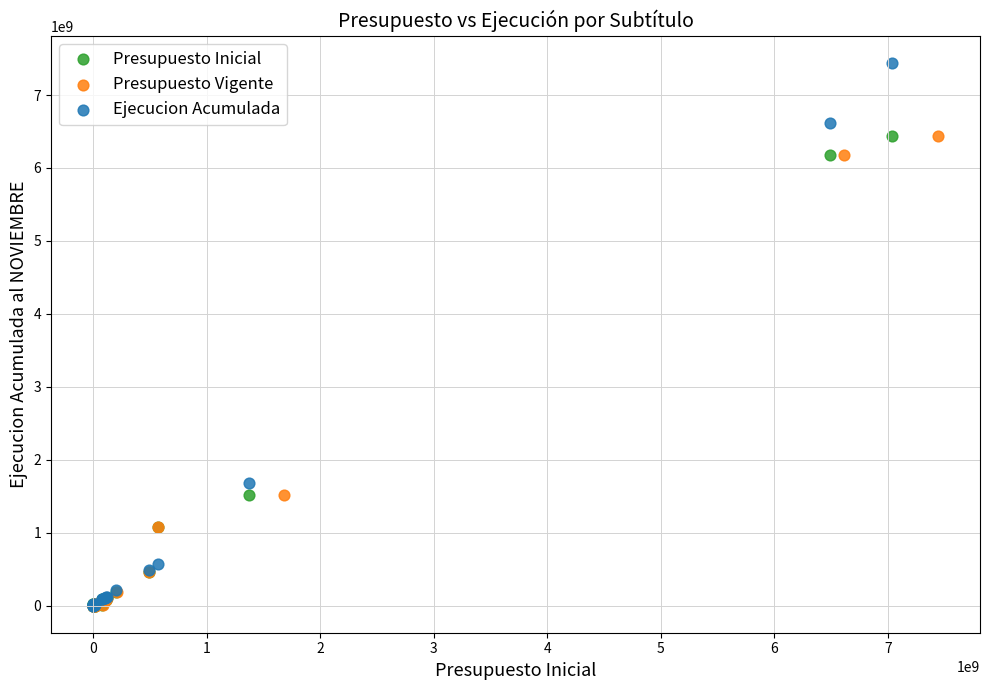

Which series contains the highest Y value?

Ejecucion Acumulada